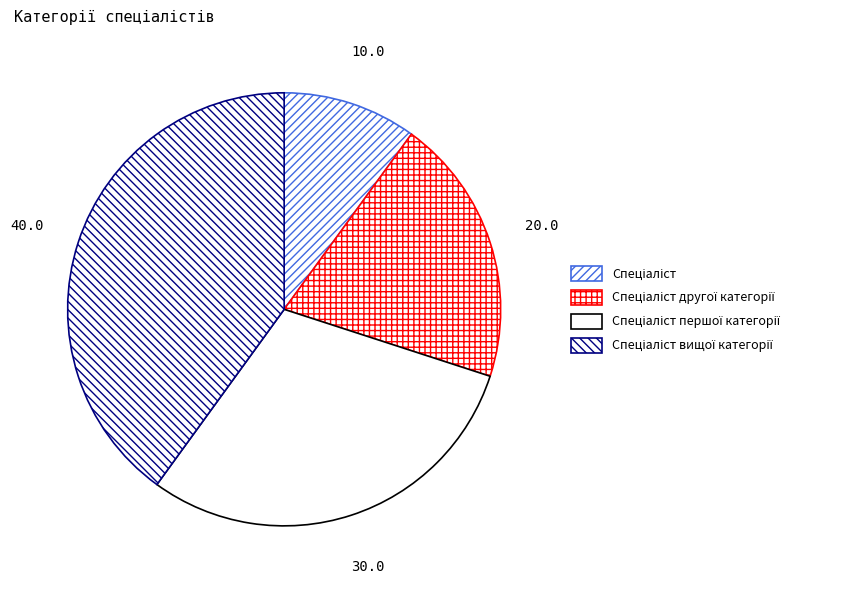

Rank the categories by value from highest to lowest.

Спеціаліст вищої категорії, Спеціаліст першої категорії, Спеціаліст другої категорії, Спеціаліст